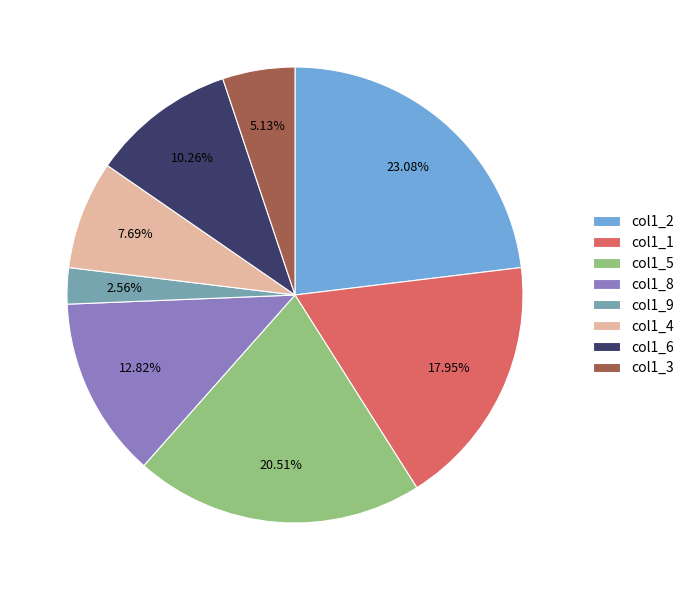

Is the sum of col1_1 and col1_2 greater than half?

No